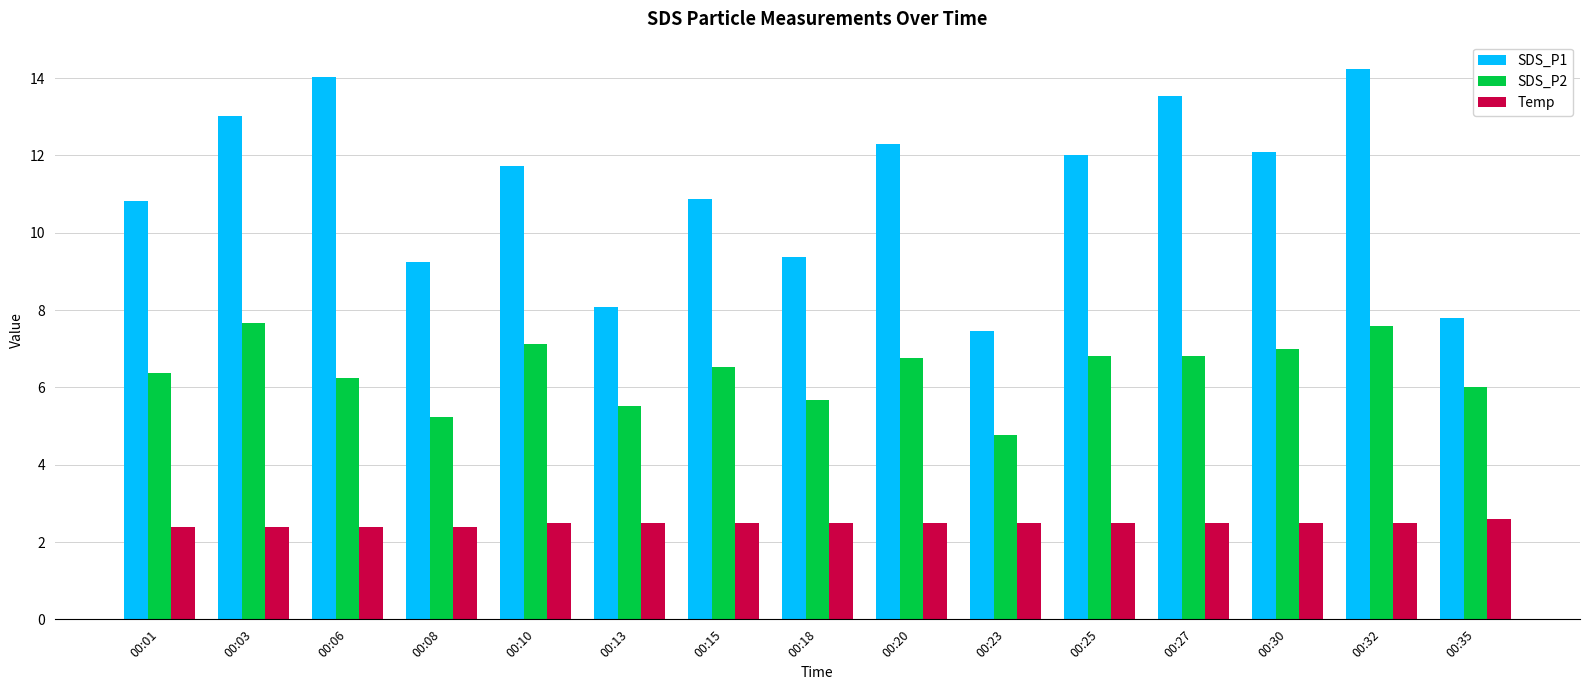

How many bars are there in each group?

3